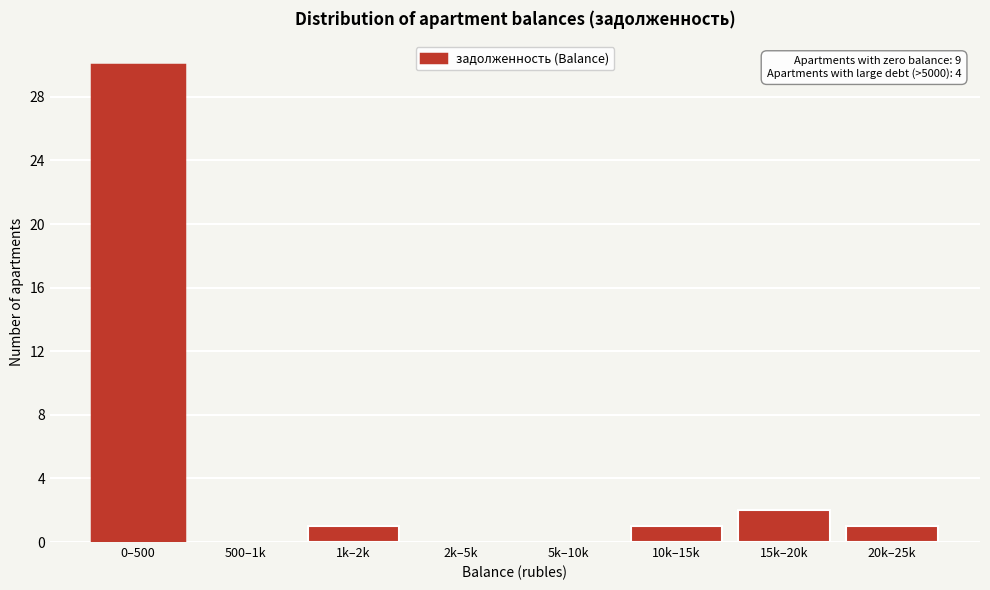

Reading left to right, what are all the values shown in this chart?

0–500=30	500–1k=0	1k–2k=1	2k–5k=0	5k–10k=0	10k–15k=1	15k–20k=2	20k–25k=1